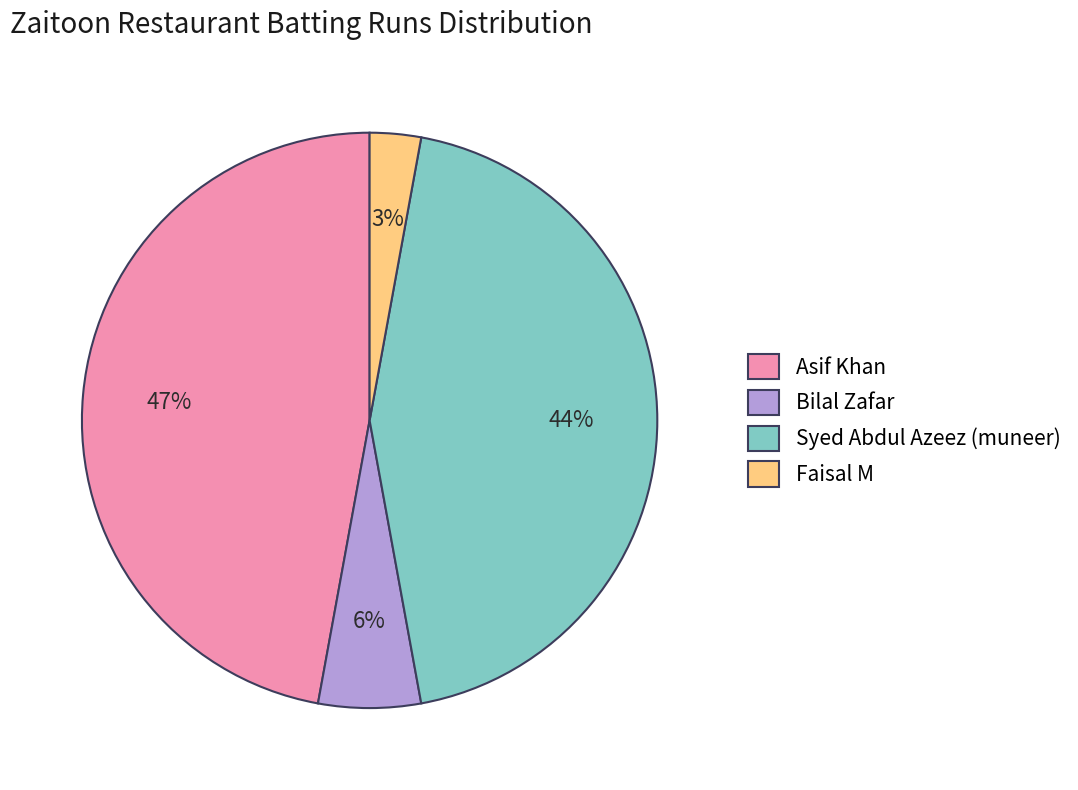

To the nearest percent, what is the combined percentage of Asif Khan and Syed Abdul Azeez (muneer)?

91%